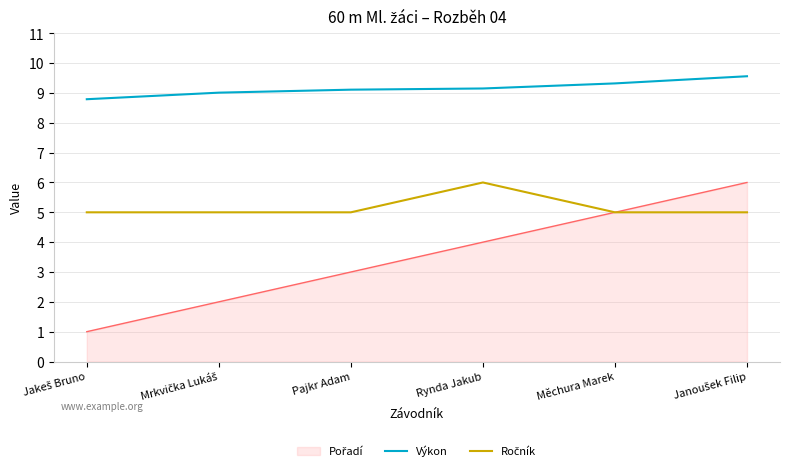

Which series has the largest total across all categories?

Výkon